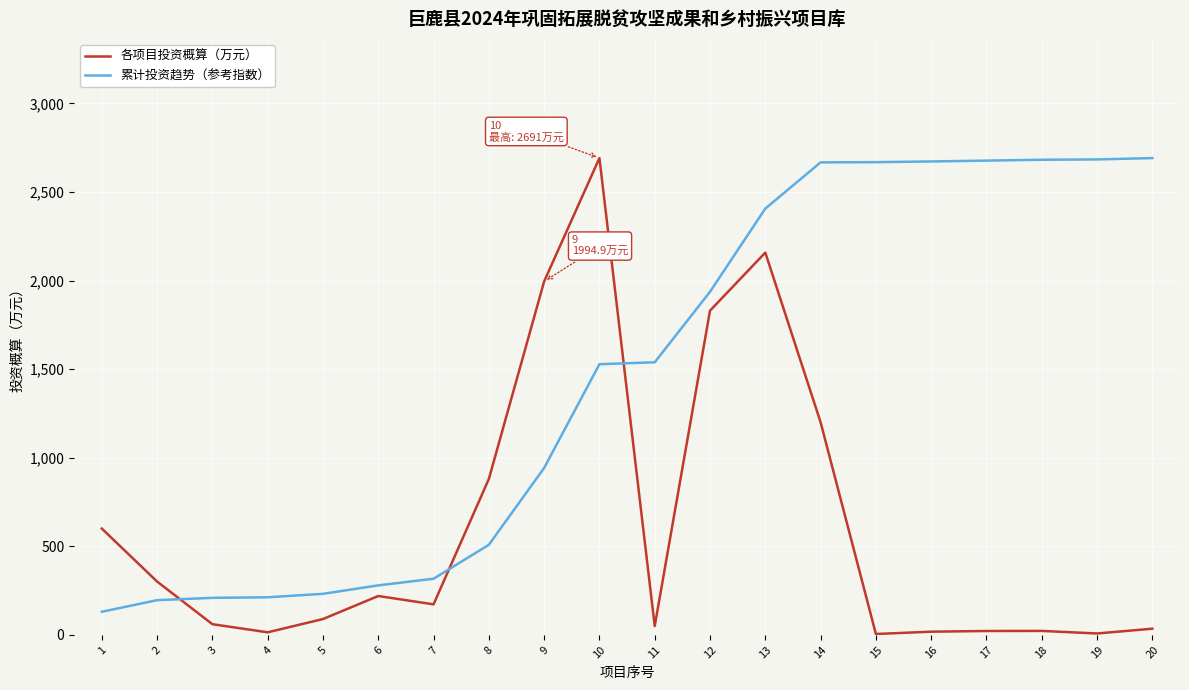

Is this an area chart (filled region under the line)?

No